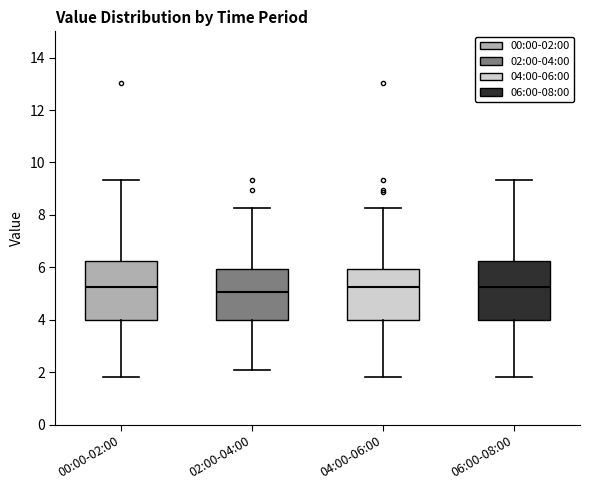

Where is the lower edge of the box for 00:00-02:00 on the y-axis? The values are not printed on the chart, so give them approximately, as read against the axis.

4.0